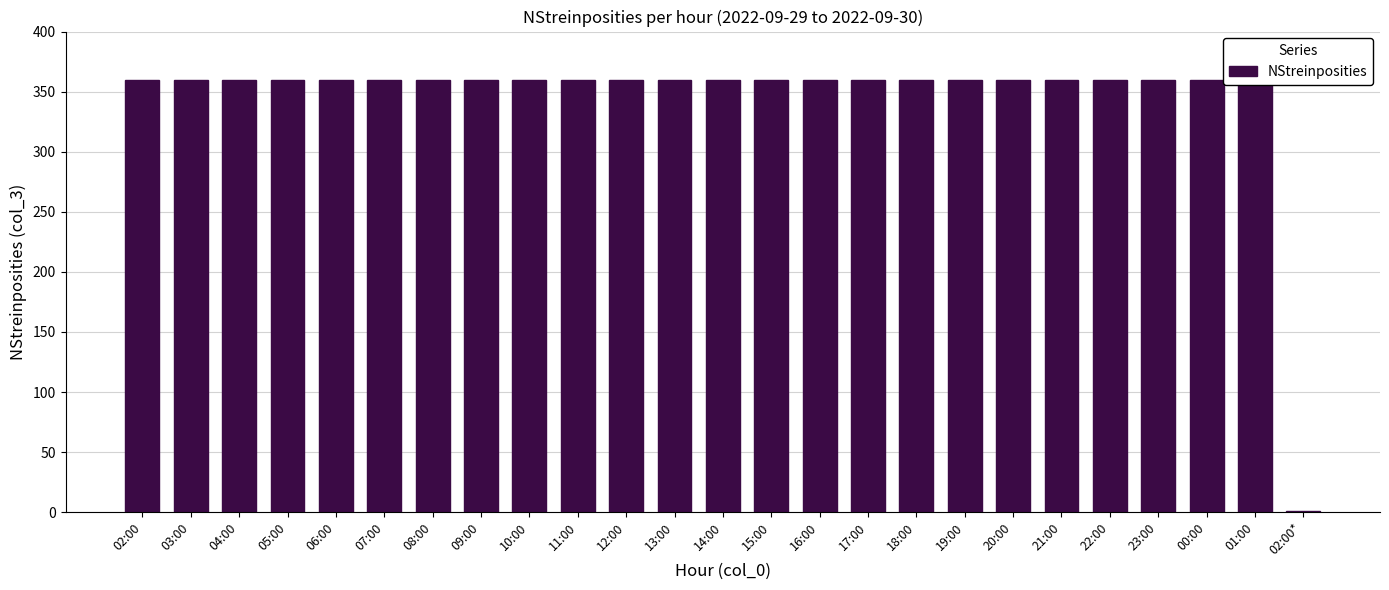

List the labels in order of value, largest first.

02:00, 03:00, 04:00, 05:00, 06:00, 07:00, 08:00, 09:00, 10:00, 11:00, 12:00, 13:00, 14:00, 15:00, 16:00, 17:00, 18:00, 19:00, 20:00, 21:00, 22:00, 23:00, 00:00, 01:00, 02:00*